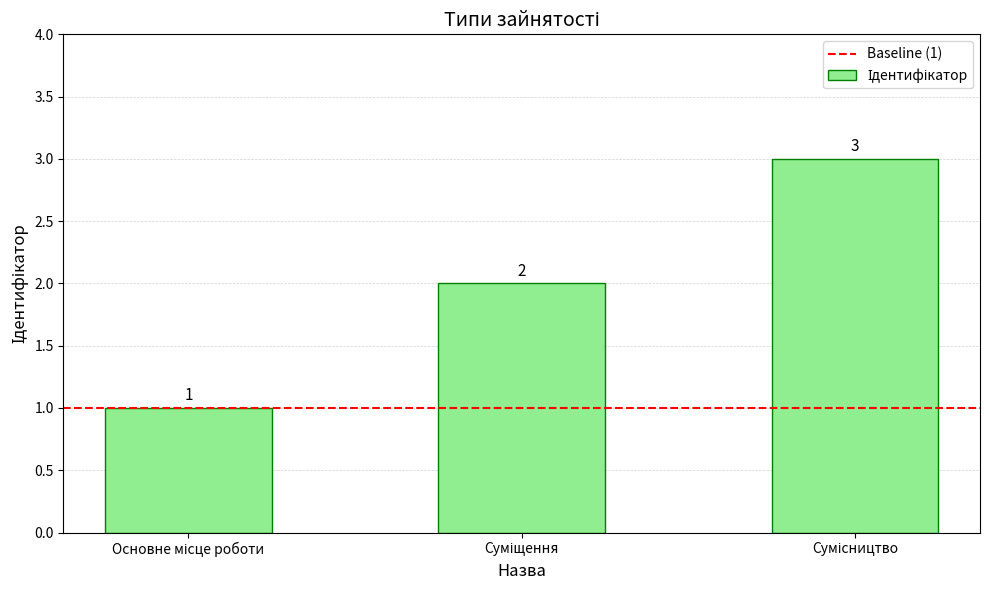

How many values are between 1 and 3?

3